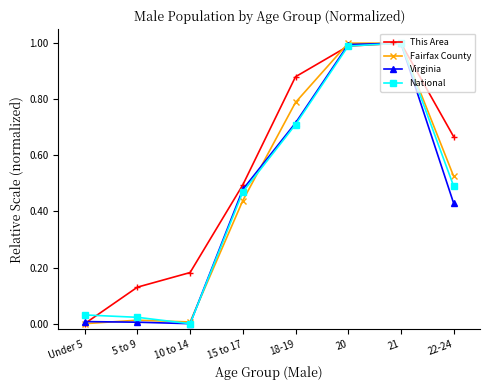

What is the total value across all series at 20?

4.0